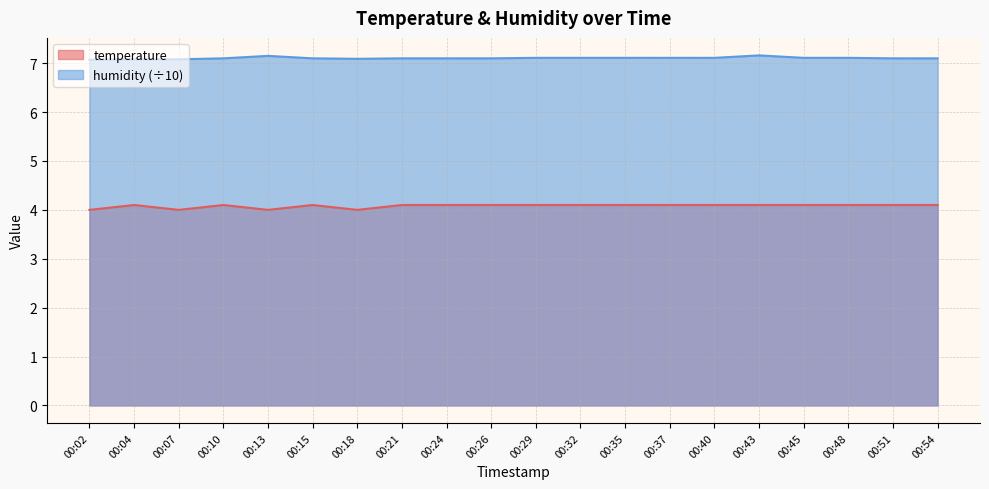

At which label does temperature reach its minimum?

00:02